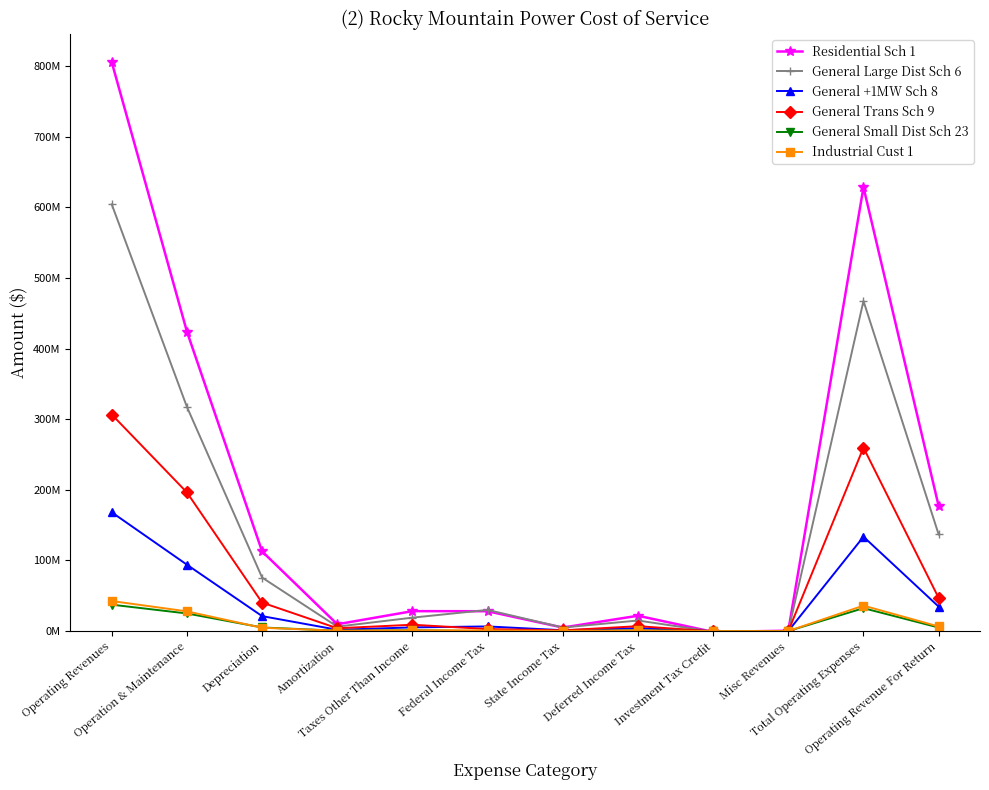

Reading right to left, transcribe all the data shown in this chart.

Residential Sch 1: 177034083.1	628481738.1	482343.2	-1248221.6	21666866.0	4931142.4	28057384.4	28185858.1	9602024.2	112772893.7	424031447.7	805515821.2
General Large Dist Sch 6: 136786502.9	467440439.5	49923.3	-841754.5	14910990.2	4991081.8	29942058.4	18981813.5	6243588.2	75720401.2	317442337.5	604226942.5
General +1MW Sch 8: 34569303.2	133577338.9	13582.9	-231005.9	4037639.1	1154452.2	6528660.6	5189133.4	1803550.2	21116915.2	93964411.1	168146642.1
General Trans Sch 9: 46888403.3	259728943.2	22207.9	-403736.3	6887826.3	953834.4	2790168.5	8949047.6	3944327.2	40312434.6	196272832.9	306617346.5
General Small Dist Sch 23: 4950555.7	32393846.2	-1714.7	-50930.3	932861.8	52793.3	-145144.8	1146676.1	497302.5	5065865.5	24896137.0	37344401.9
Industrial Cust 1: 6471755.9	36018343.5	-1592.0	-47751.5	864219.7	194748.5	942650.7	1074996.2	457000.1	4650885.2	27883186.6	42490099.4